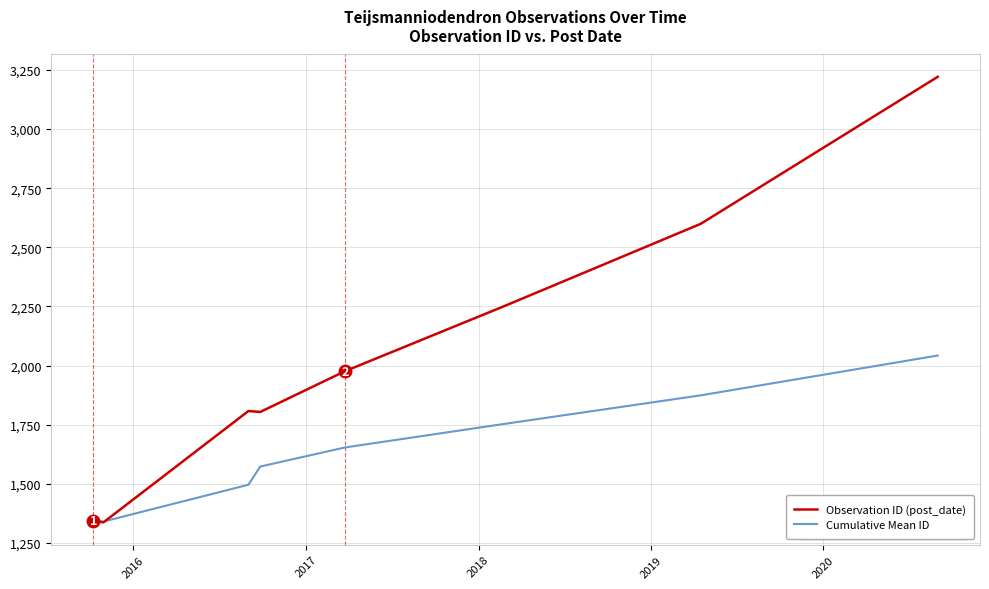

Which series ends up on top after the final intersection of Observation ID (post_date) and Cumulative Mean ID?

Observation ID (post_date)